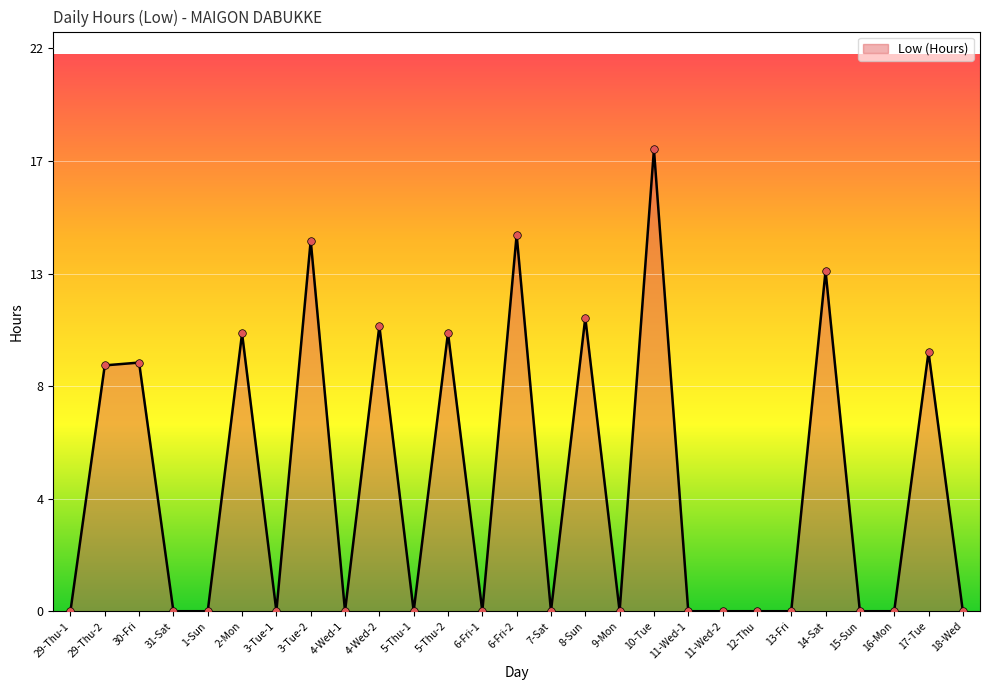

What is the change in value from 29-Thu-2 to 7-Sat?

-9.6